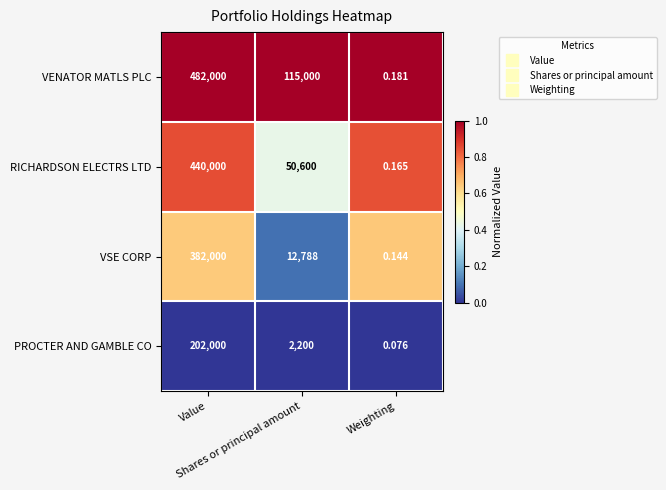

Rank the series by their average value, from highest to lowest.

VENATOR MATLS PLC, RICHARDSON ELECTRS LTD, VSE CORP, PROCTER AND GAMBLE CO